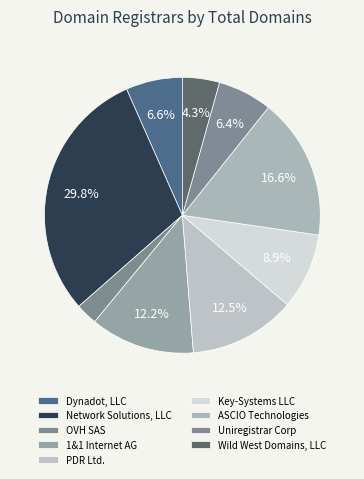

How many segments does this pie chart have?

9